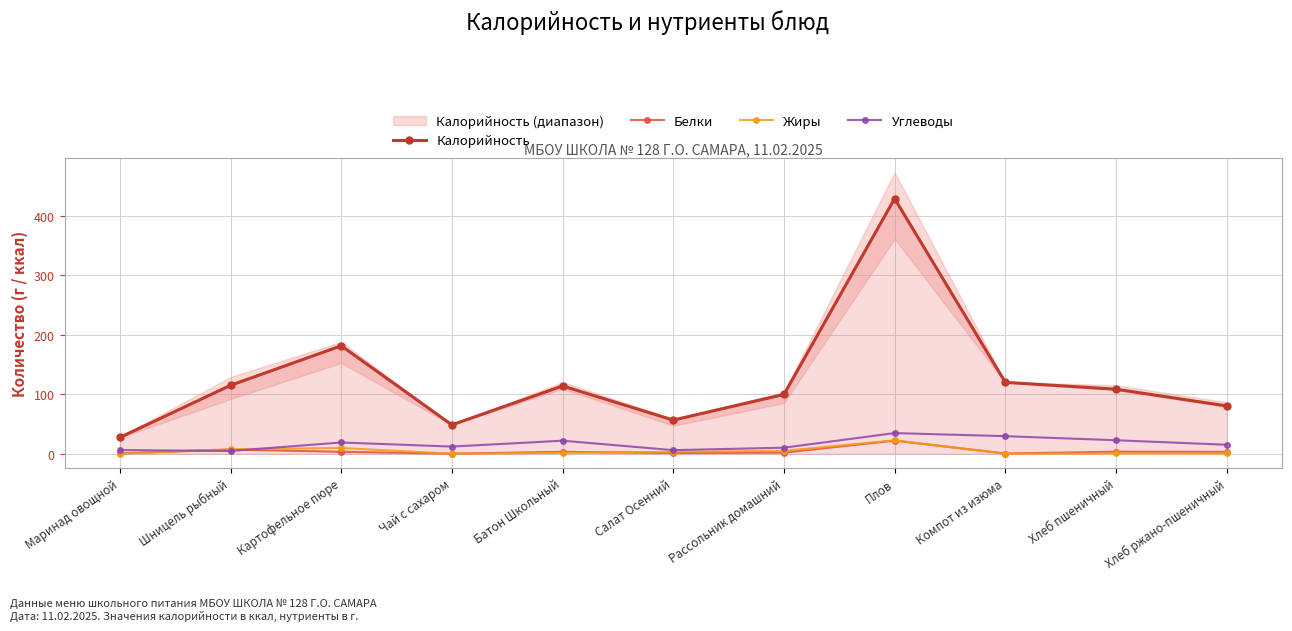

Where is Углеводы nearest to the value 19?

Картофельное пюре